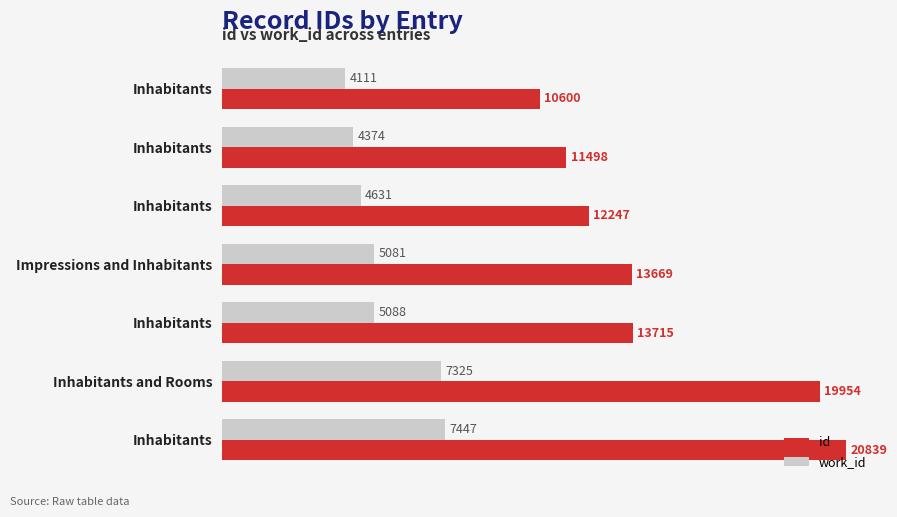

What are all the series names shown in the legend?

id, work_id